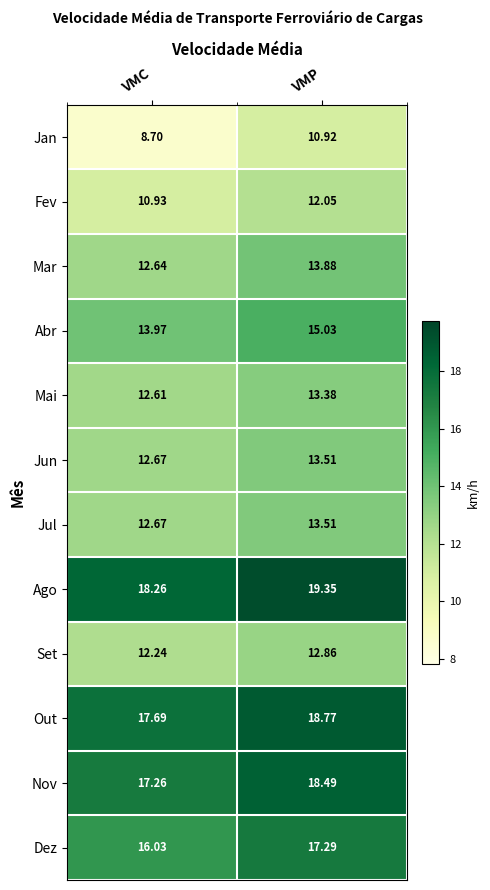

Which label corresponds to the smallest value in the chart?

VMC